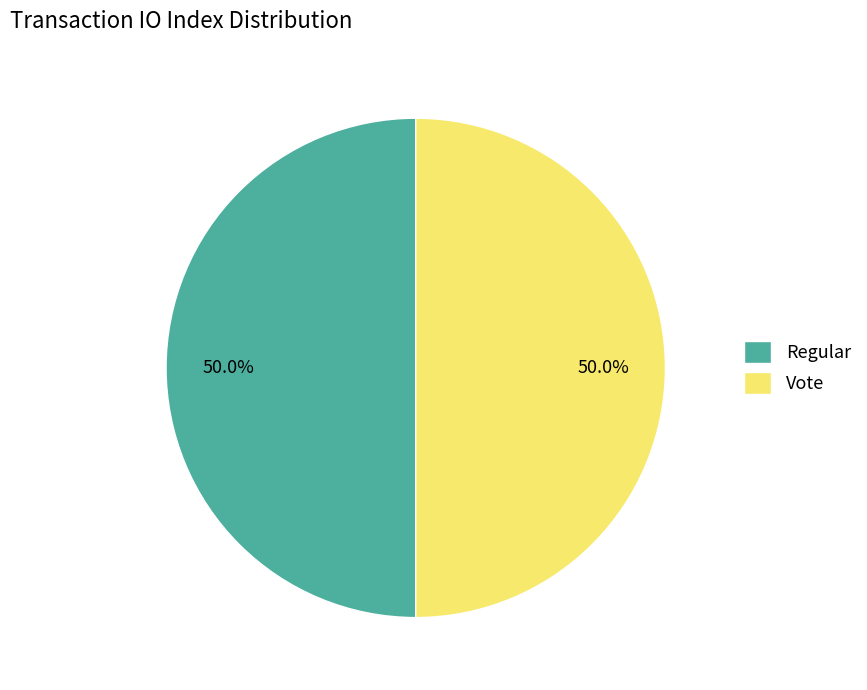

What portion of the pie excludes Vote?

50.0%